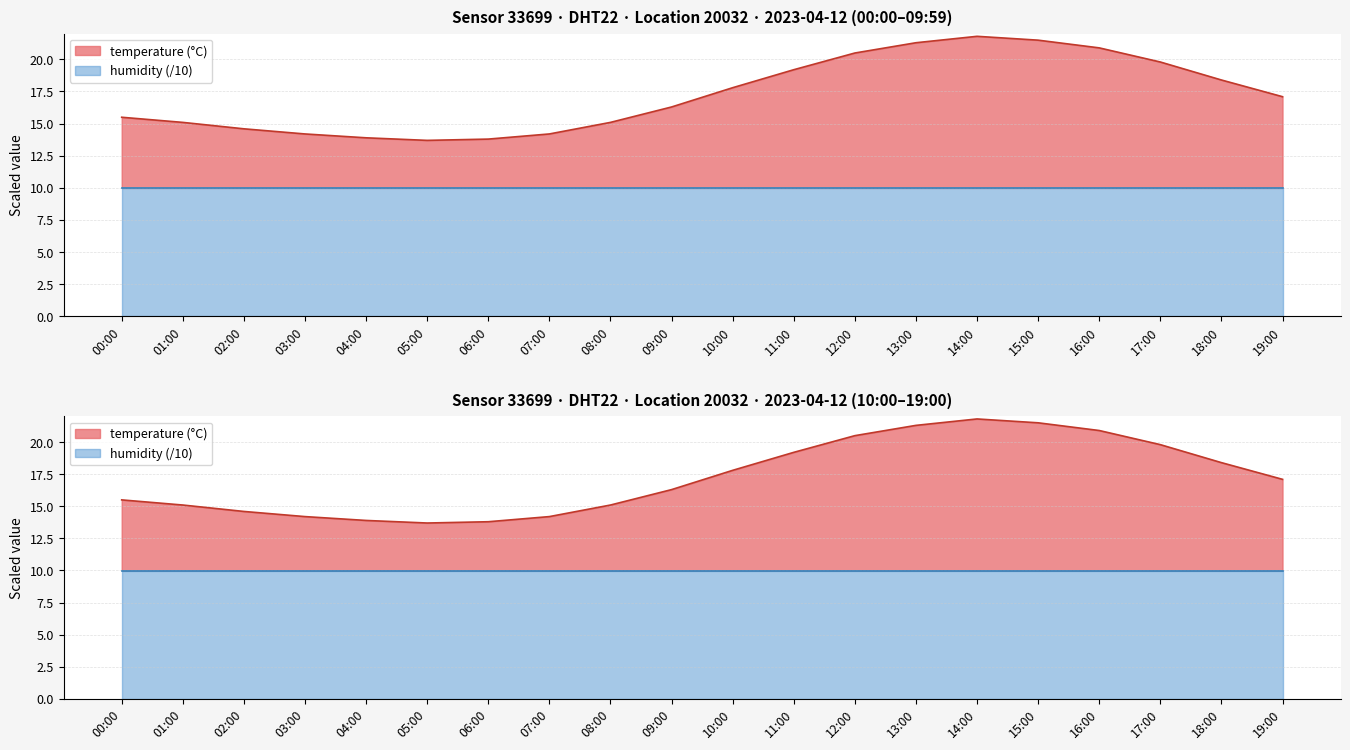

What is the minimum value shown in the chart?

13.7